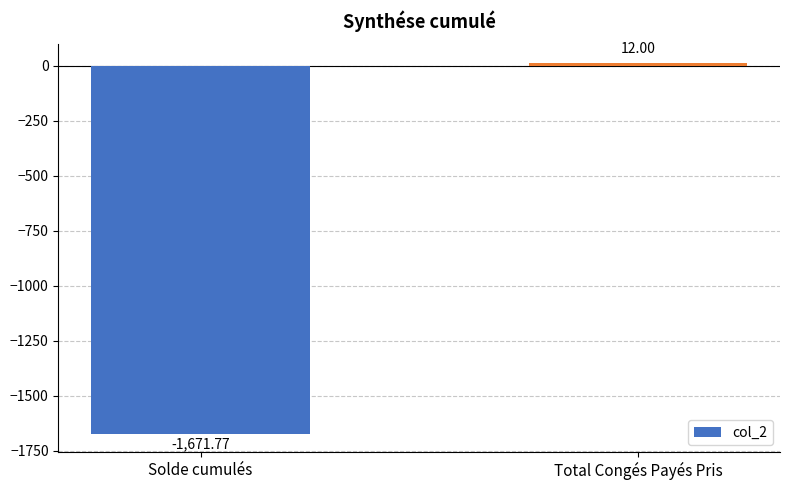

What is the label of the 2nd bar from the left?

Total Congés Payés Pris